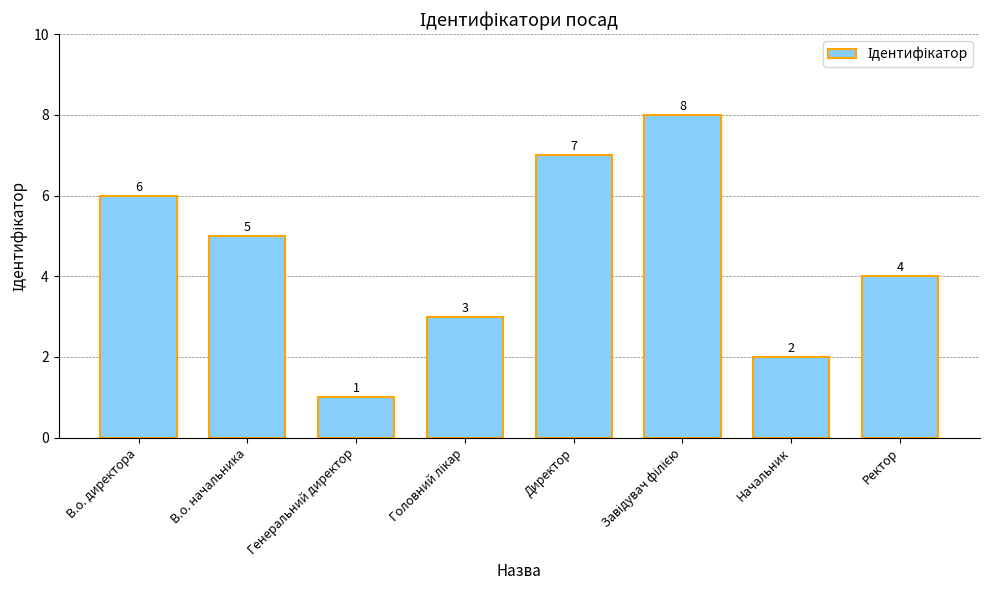

What is the minimum value shown in the chart?

1